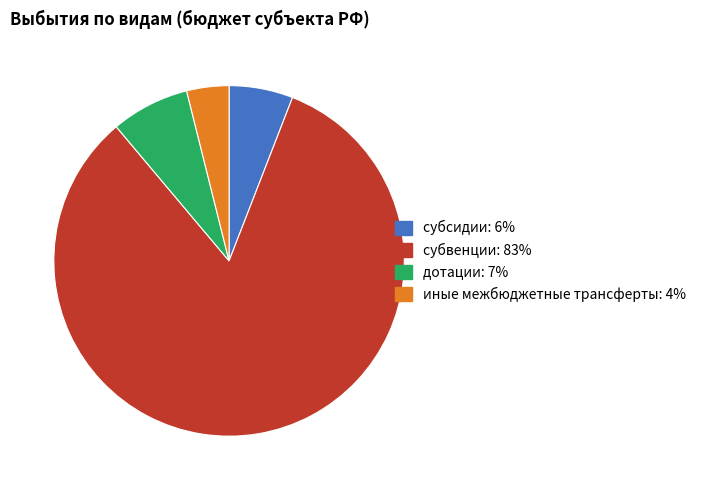

Rank the categories by value from lowest to highest.

иные межбюджетные трансферты, субсидии, дотации, субвенции